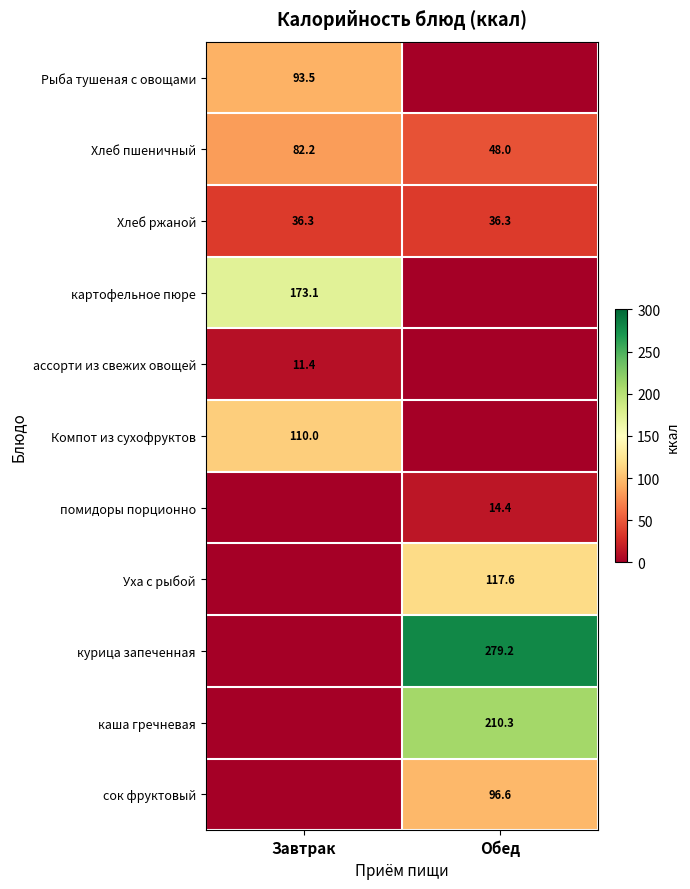

At which label is Хлеб пшеничный closest to 65?

Обед